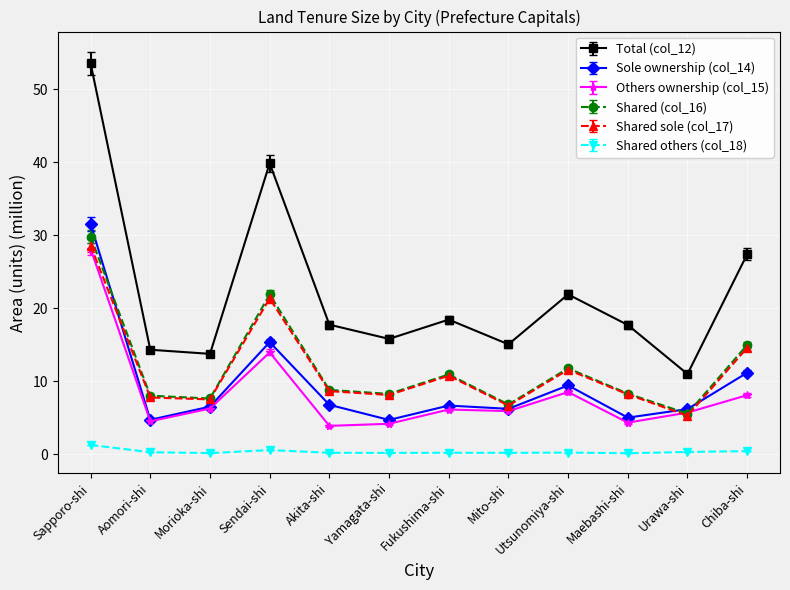

True or false: Shared others (col_18) and Shared (col_16) cross at least once.

False